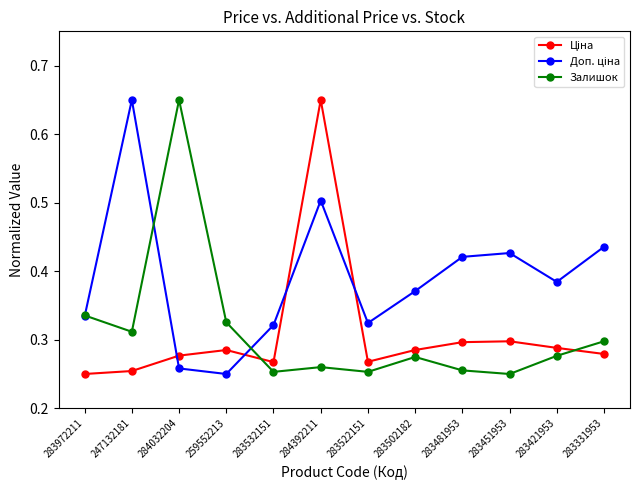

The Залишок series shows 0.1 at 283522151. True or false?

False